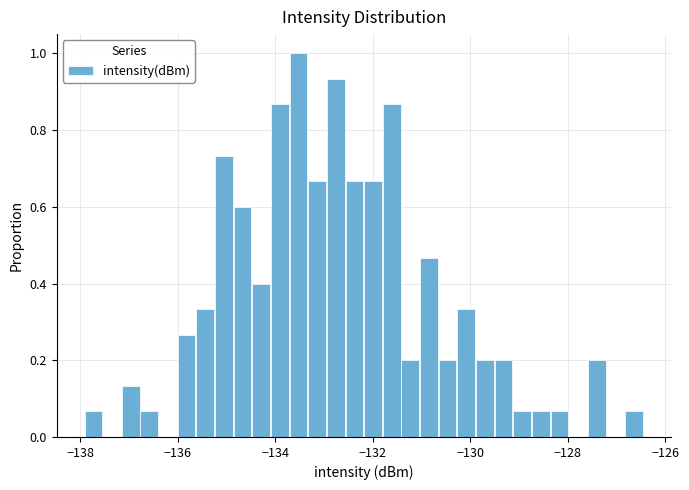

Around what value on the x-axis is the tallest bar? Give the approximate position of its centre, as read against the axis.

-133.6